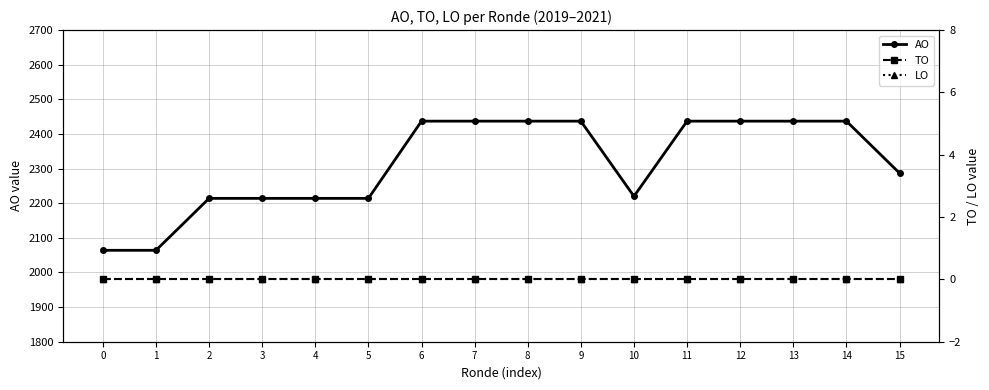

How many data points does each series have?

16